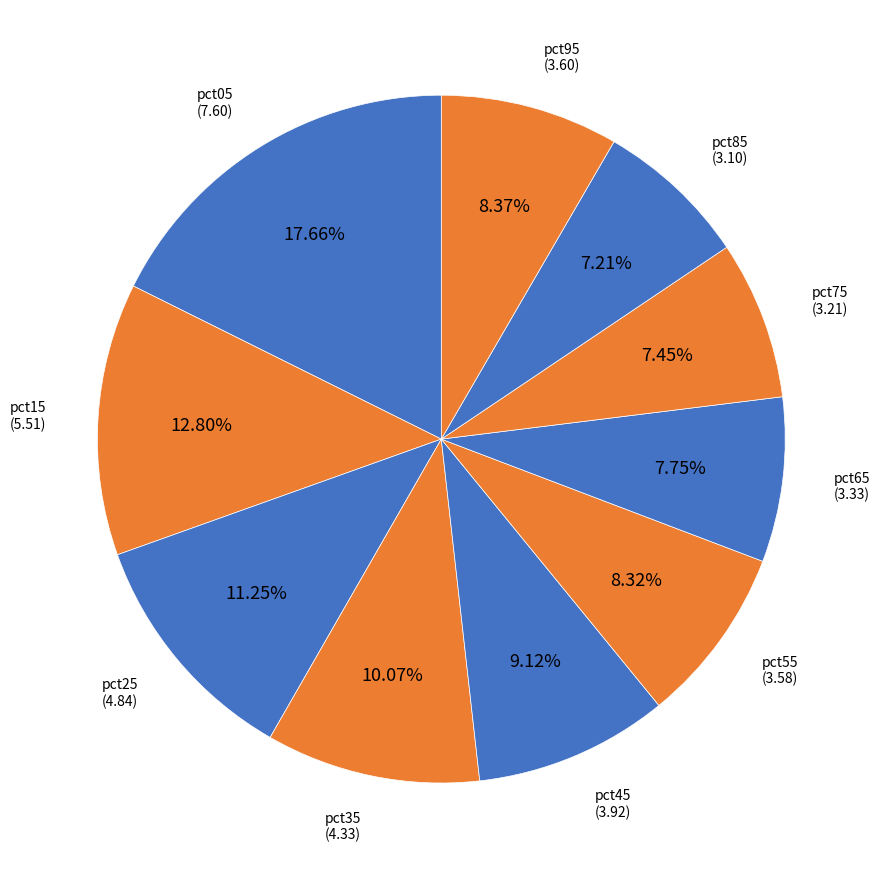

Which slice is the largest?

pct05